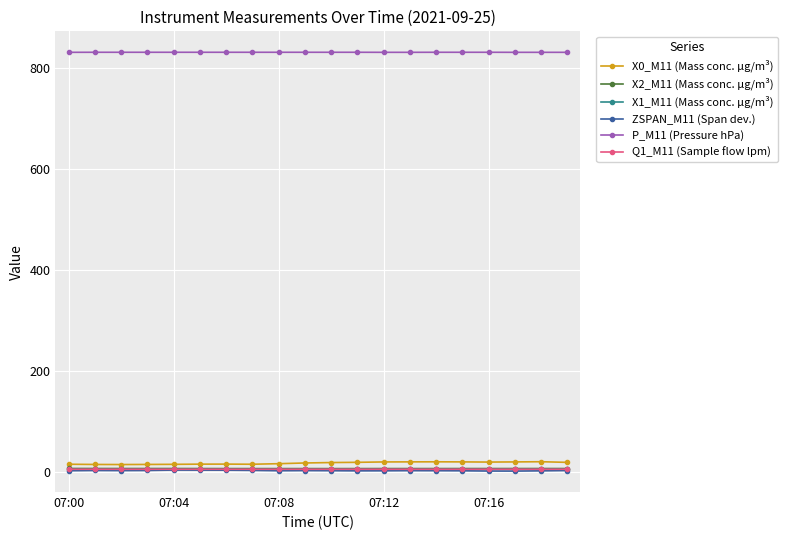

True or false: X0_M11 (Mass conc. μg/m³) and Q1_M11 (Sample flow lpm) intersect in this chart.

False